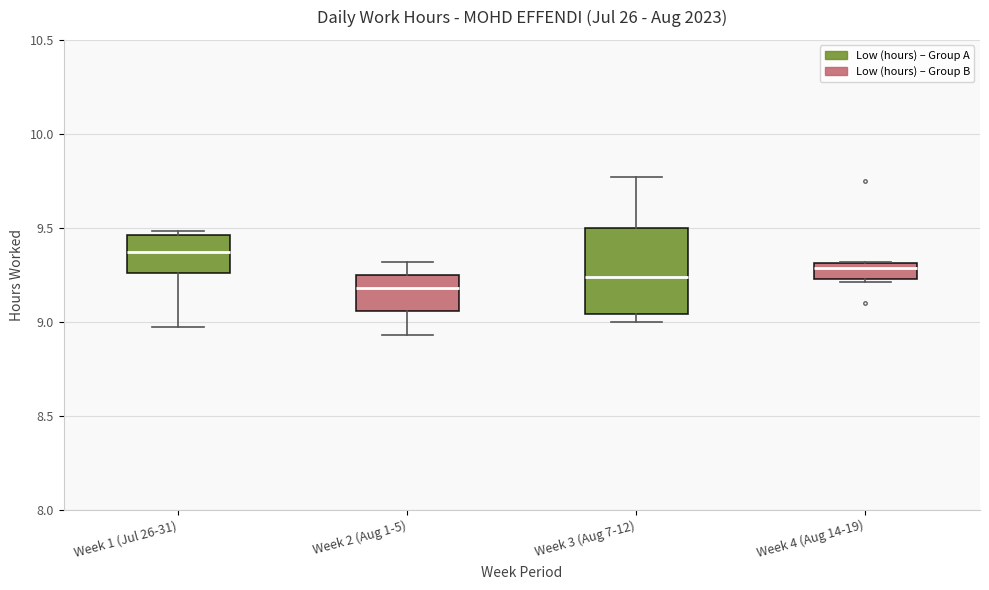

Reading left to right, read every box against the y-axis: the position of its median line, the range the box covers, and the ends of its whiskers. The values are not printed on the chart, so give them approximately, as read against the axis.

Week 1 (Jul 26-31): median 9.35, box 9.25 to 9.45, whiskers 8.95 to 9.50
Week 2 (Aug 1-5): median 9.20, box 9.05 to 9.25, whiskers 8.95 to 9.30
Week 3 (Aug 7-12): median 9.25, box 9.05 to 9.50, whiskers 9.00 to 9.75
Week 4 (Aug 14-19): median 9.30 (just below the box's upper edge), box 9.25 to 9.30, whiskers 9.20 to 9.30